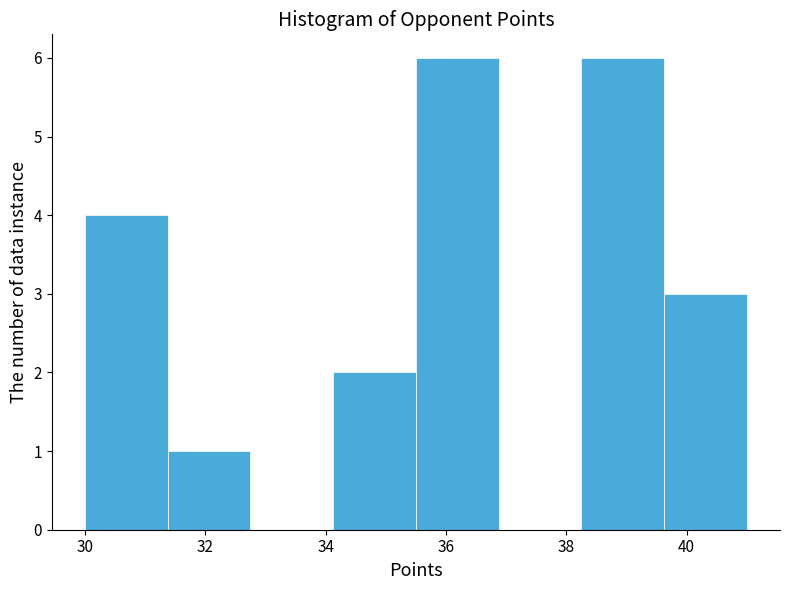

Reading left to right, transcribe this chart: for each bar, give the range it covers on the x-axis and its height. Neither the bar edges nor the heights are printed on the chart, so give them approximately, as read against the axes.

30.0 to 31.4: 4
31.4 to 32.8: 1
32.8 to 34.2: 0
34.2 to 35.6: 2
35.6 to 36.8: 6
36.8 to 38.2: 0
38.2 to 39.6: 6
39.6 to 41.0: 3